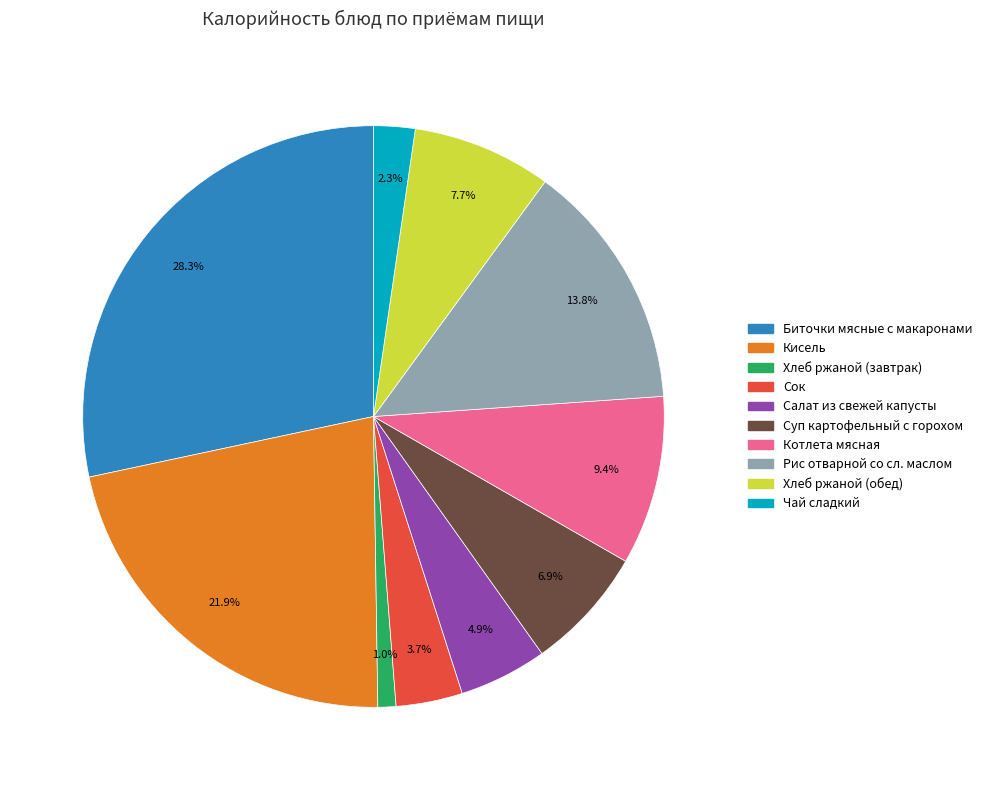

Is there a majority slice in this chart?

No